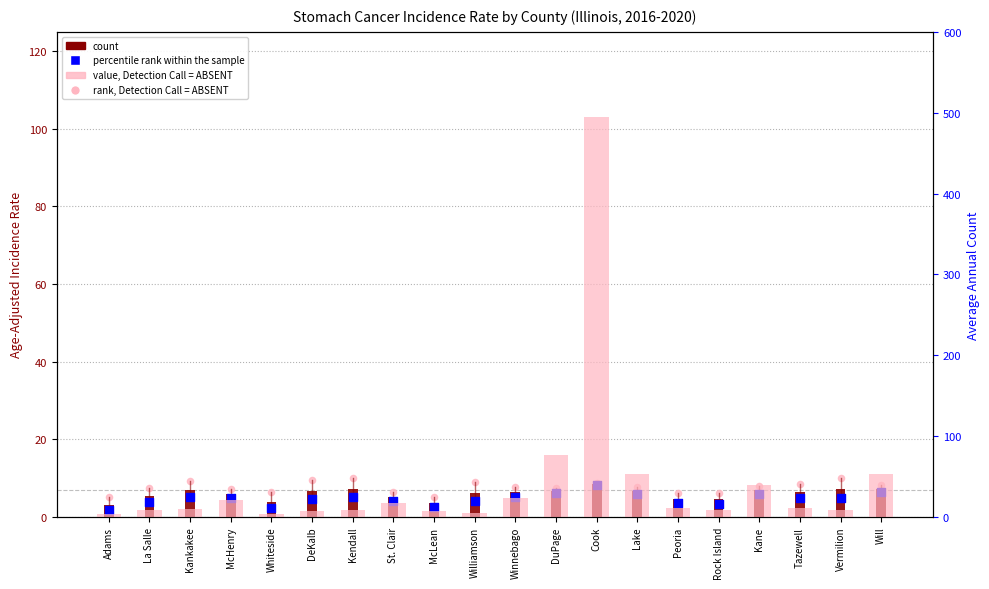

Which series has the largest total across all categories?

value, Detection Call = ABSENT